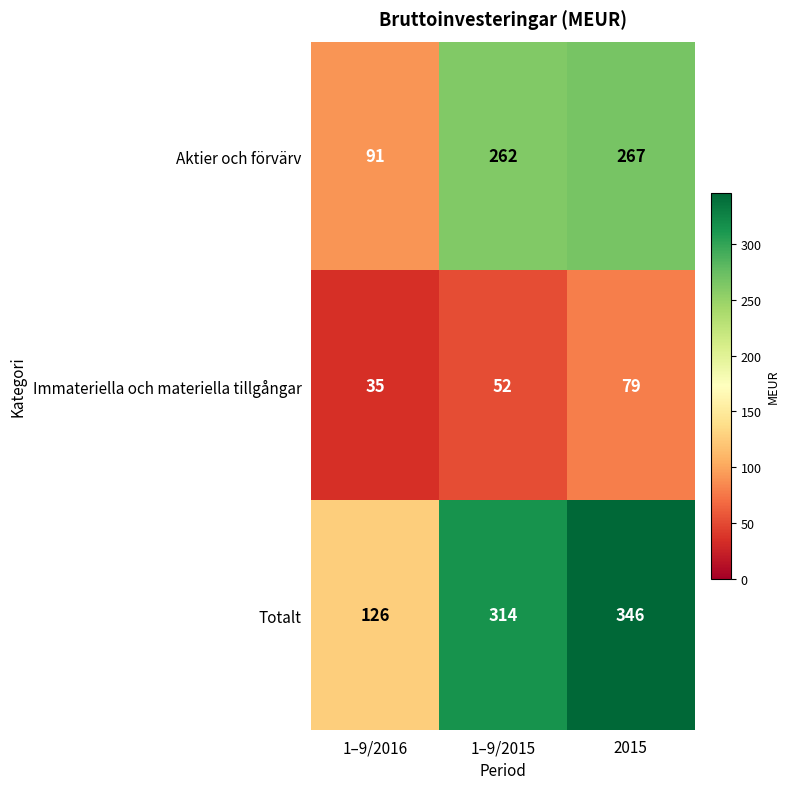

What is the difference between the Aktier och förvärv values at 2015 and 1–9/2015?

5